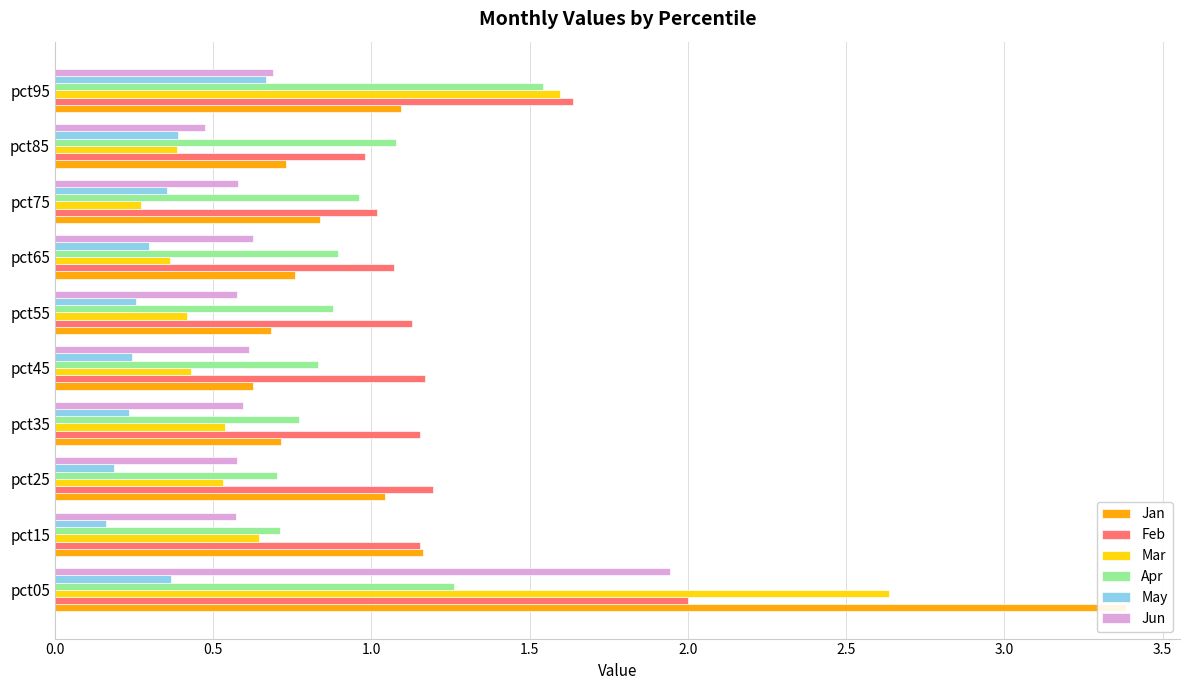

What is the sum of the Jun values at pct35 and pct95?

1.3